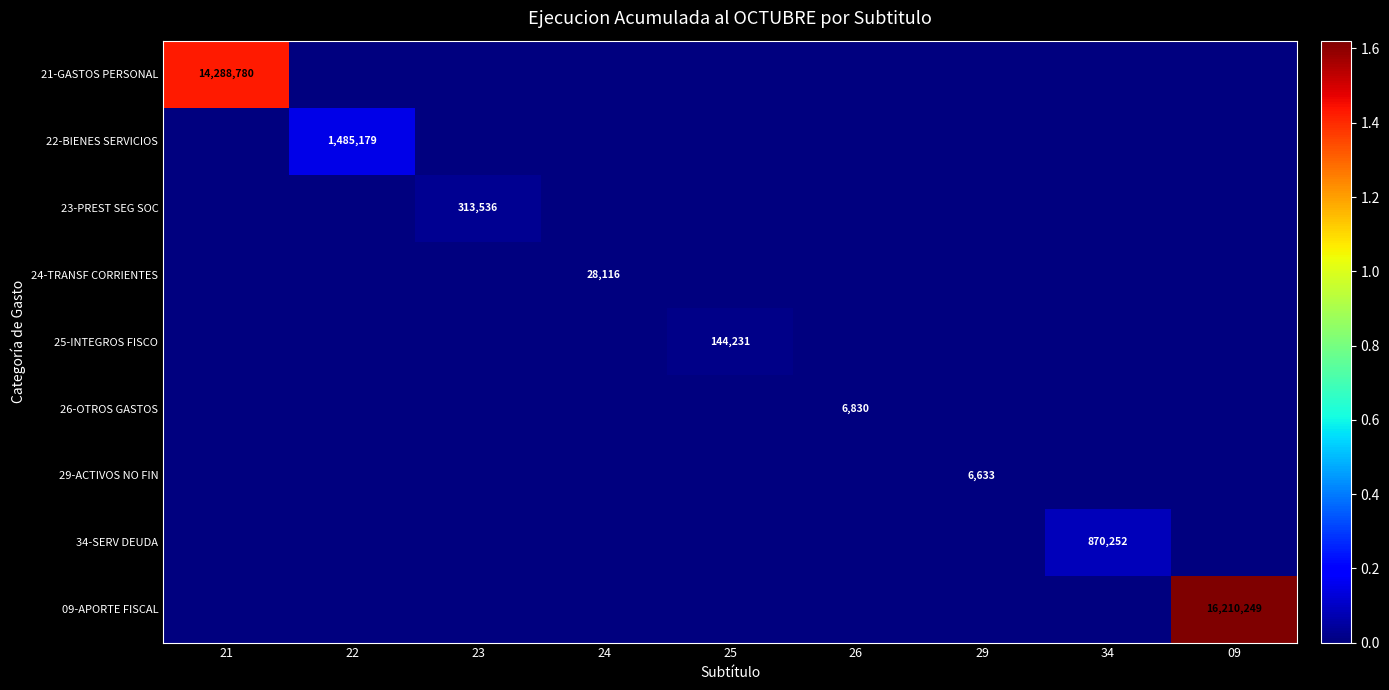

What is the difference between the maximum and minimum values in the 23-PREST SEG SOC series?

313536